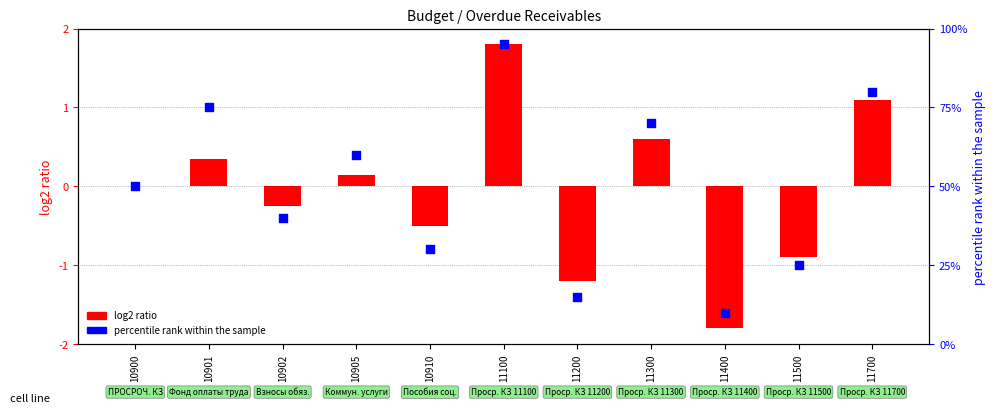

At which category is the sum across all series the highest?

11100